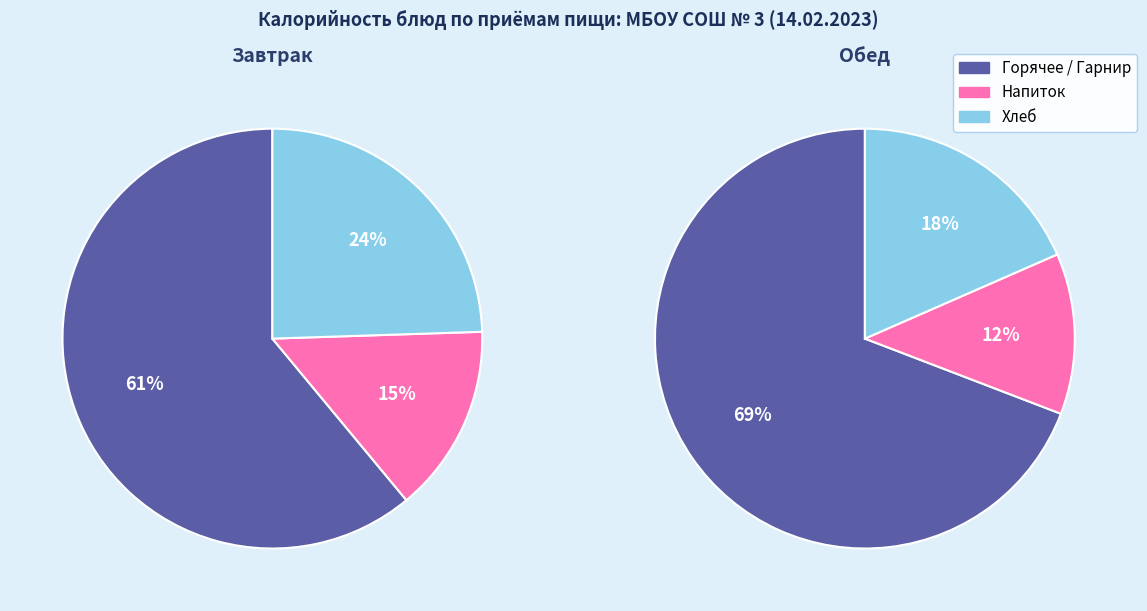

True or false: Компот из смеси сухофруктов accounts for 1% of the total.

False